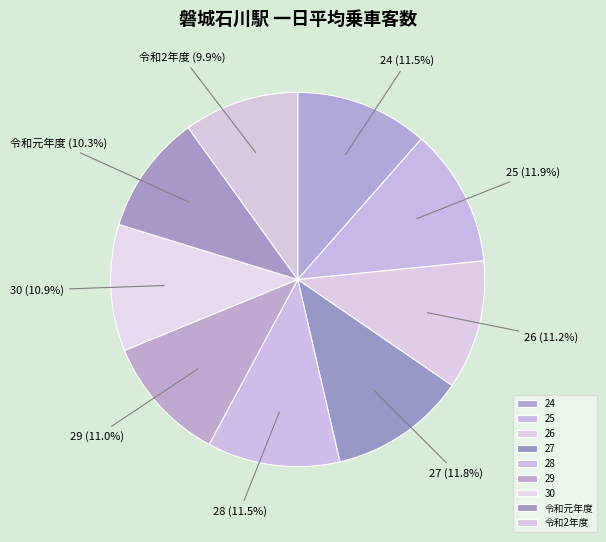

To the nearest percent, what is the difference between the largest and smallest slice percentages?

2%